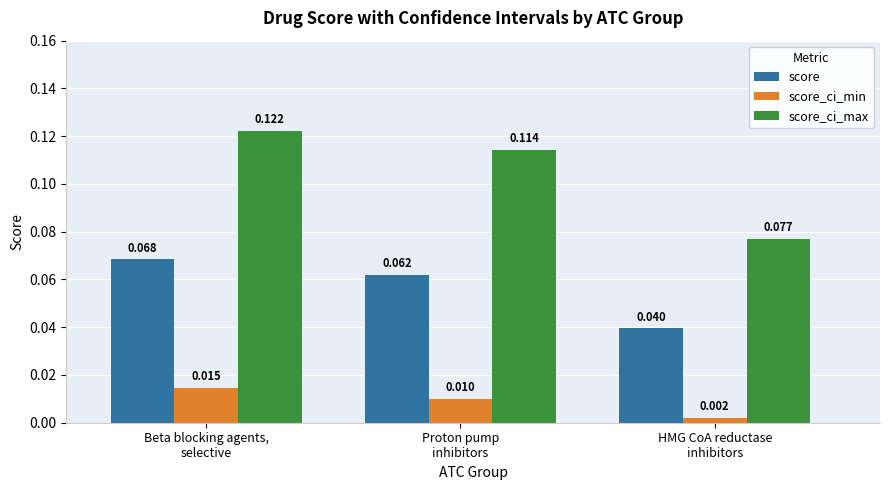

What is the label of the 3rd bar from the right?

Beta blocking agents,
selective